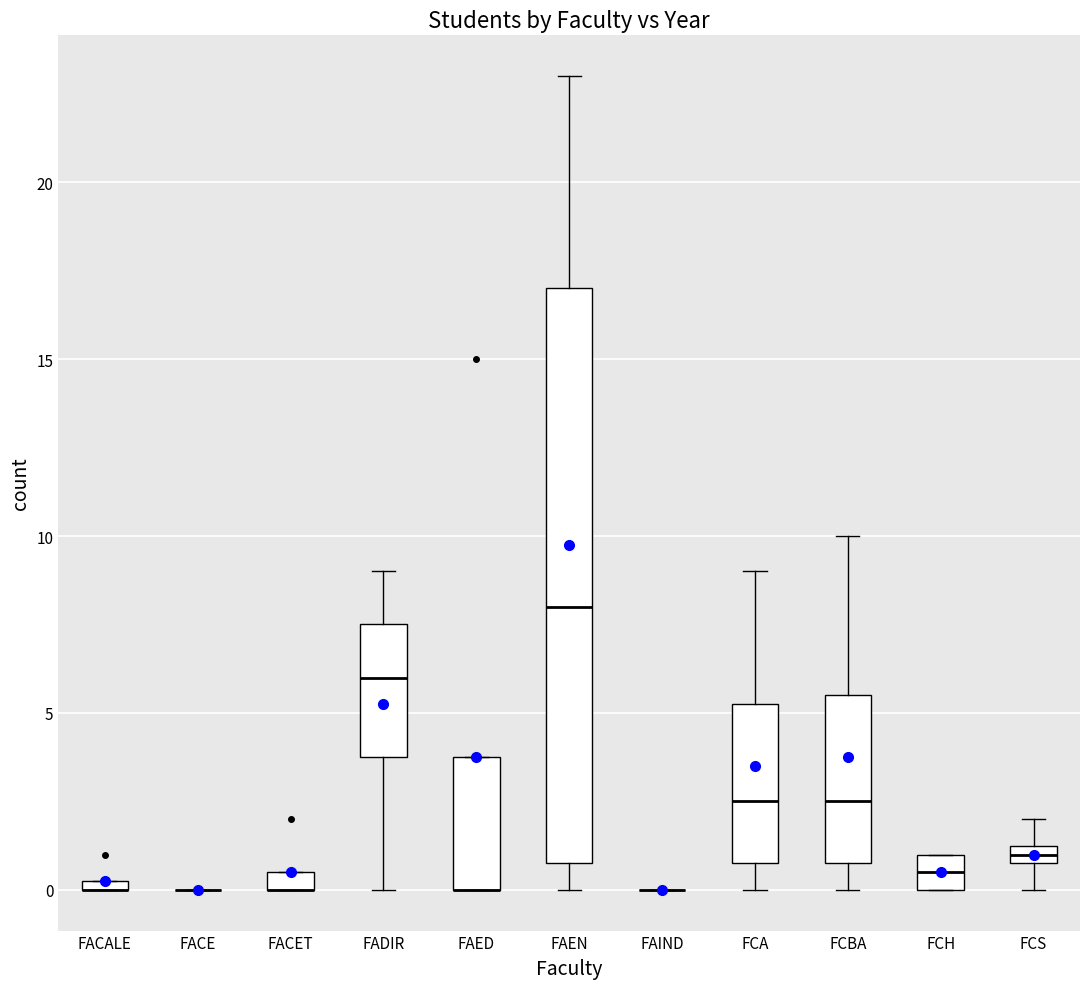

Where is the lower edge of the box for FCBA on the y-axis? The values are not printed on the chart, so give them approximately, as read against the axis.

1.0